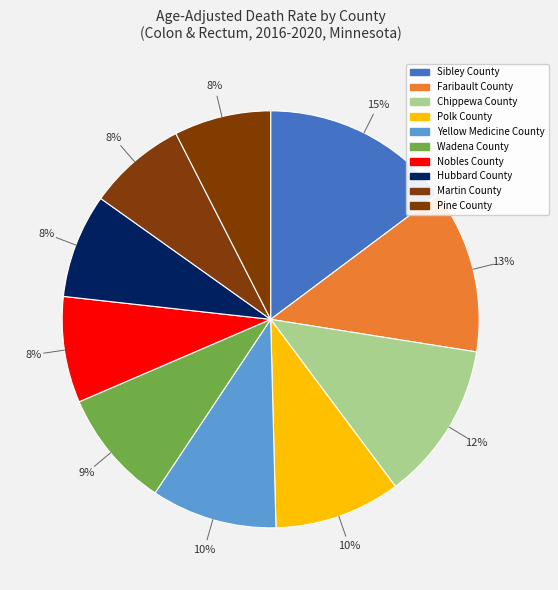

Is it true that Sibley County is 15% of the pie?

True